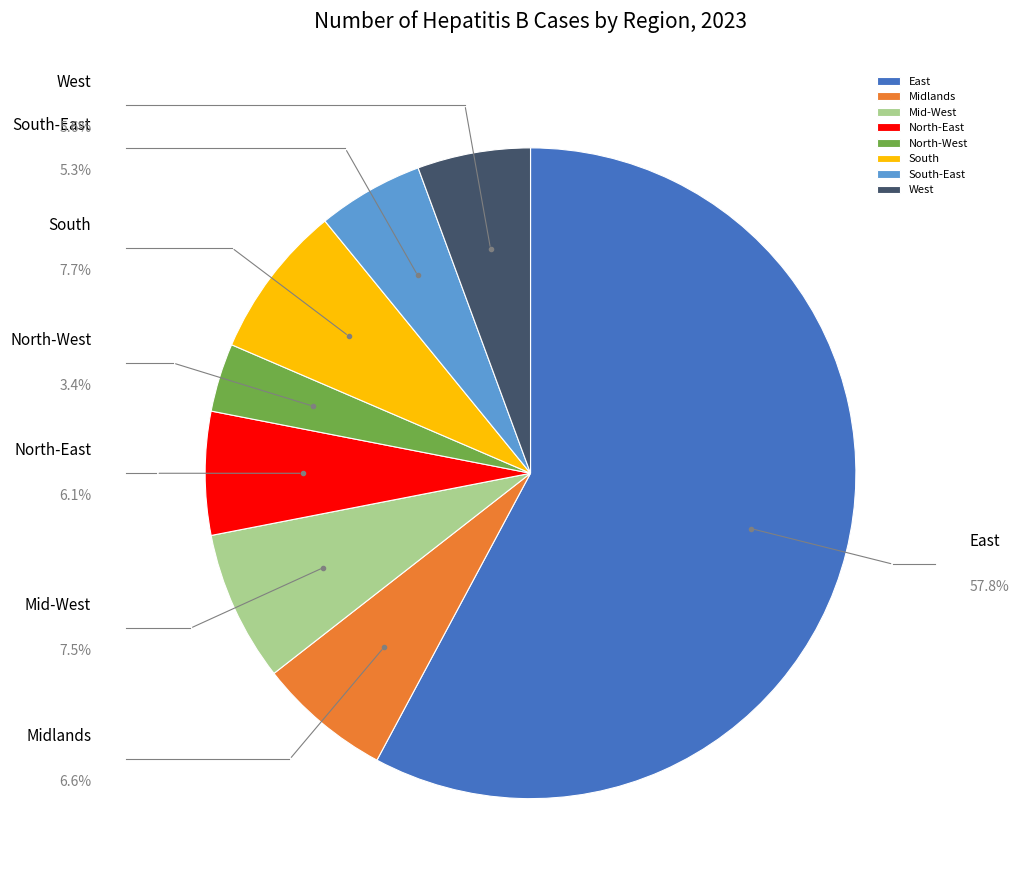

What is the largest slice in the pie chart?

East